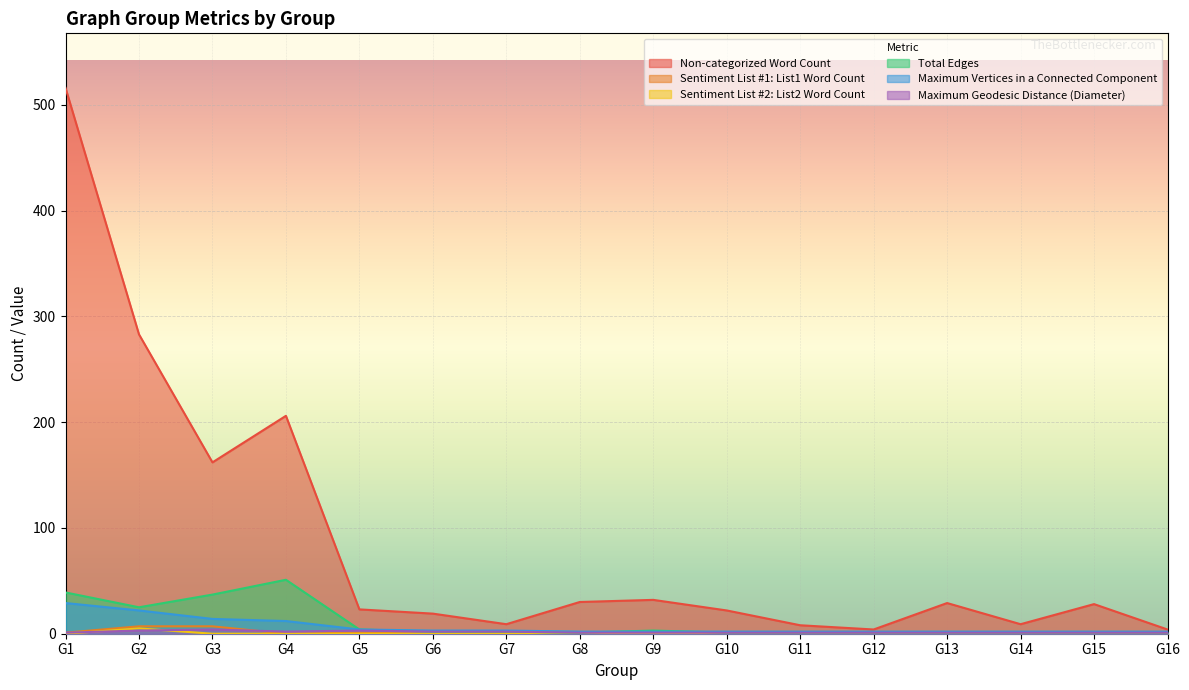

The Total Edges series shows 6 at G5. True or false?

False